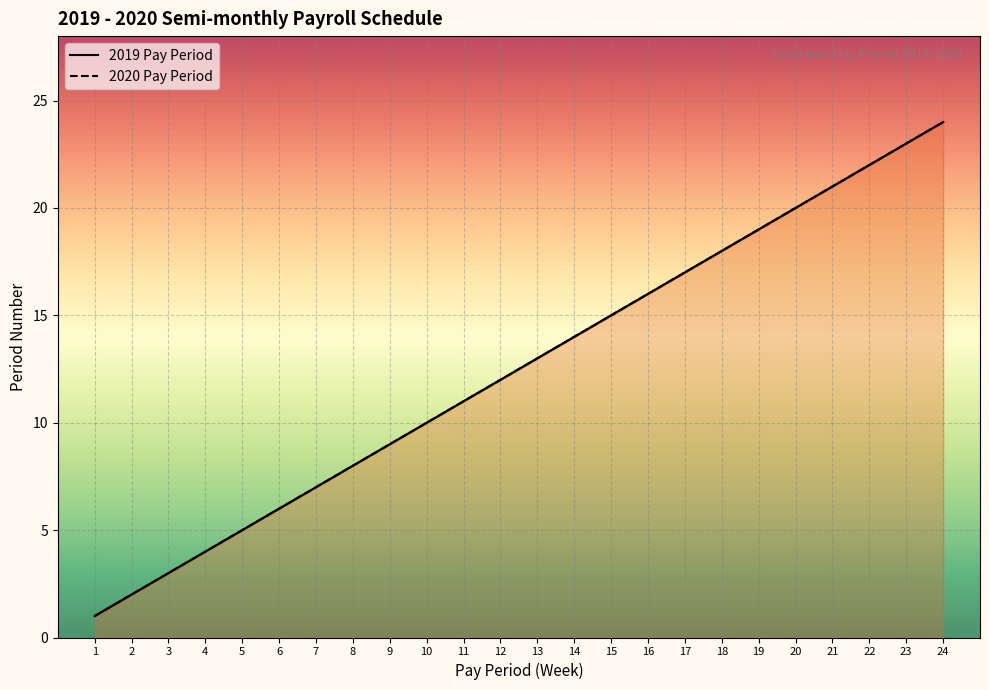

What is the value of the 2019 Pay Period point at the 6th from the left?

6